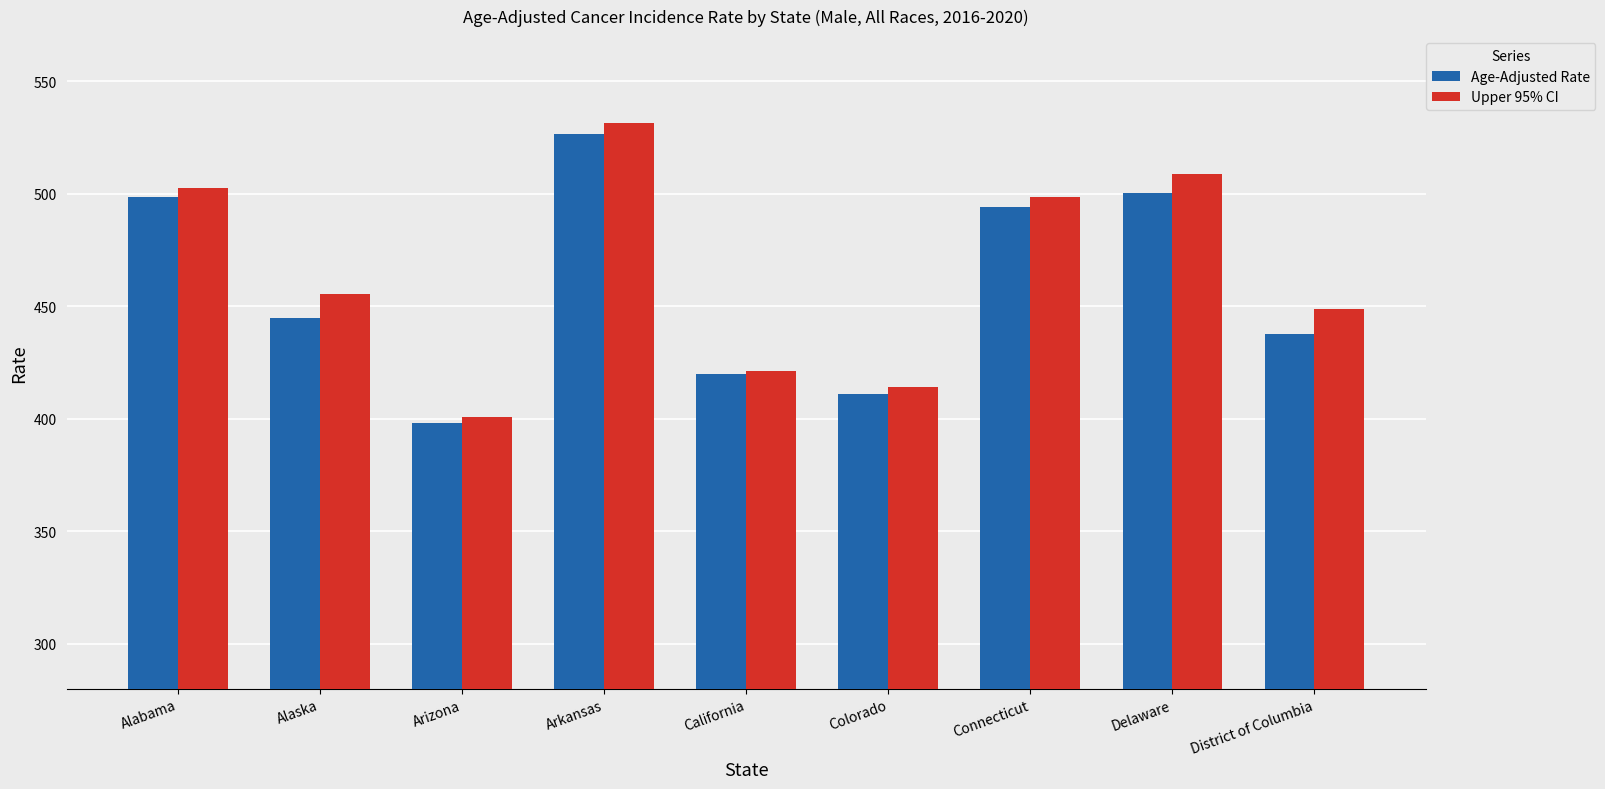

Count the number of data series in this chart.

2